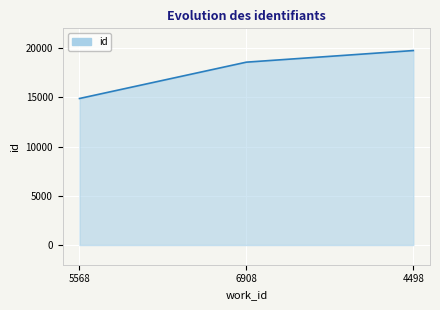

The value at 4498 is 19746. True or false?

True